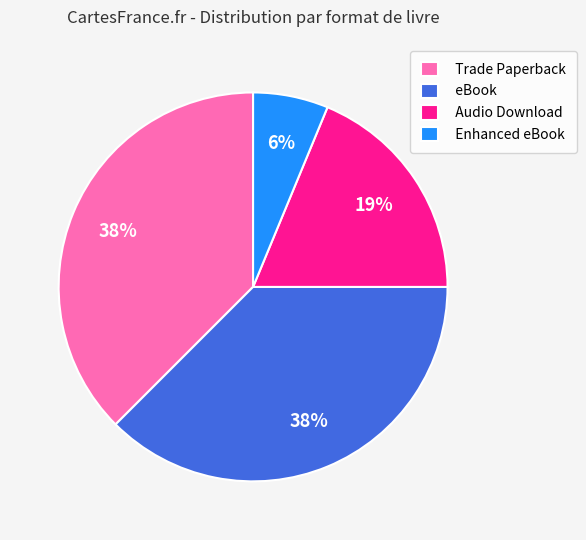

Is there a majority slice in this chart?

No